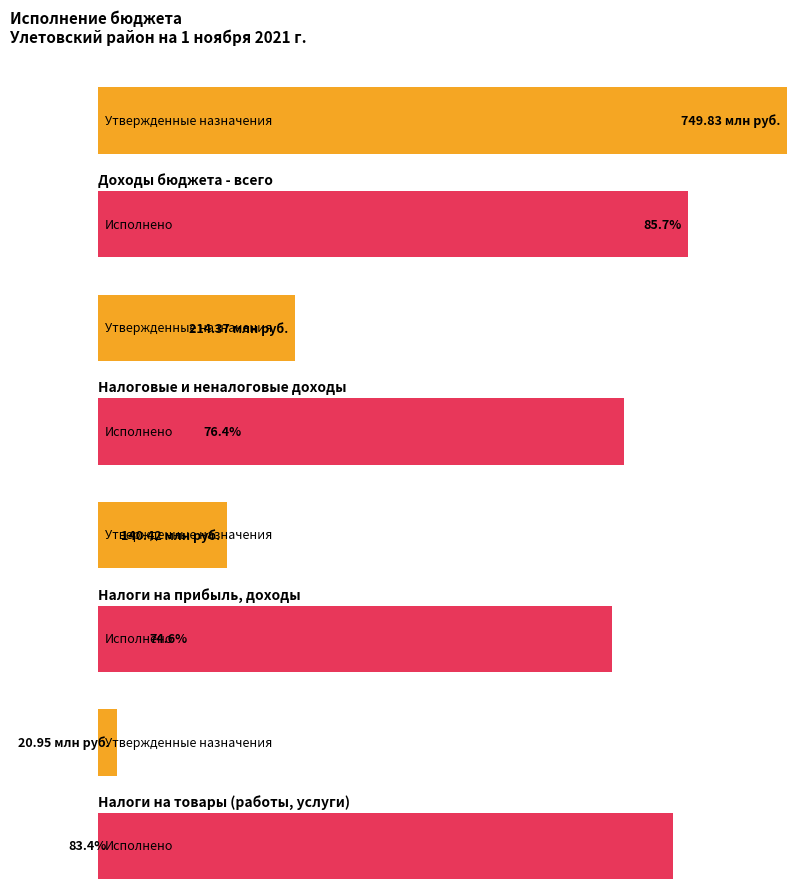

What is the difference between the highest and lowest values at НАЛОГОВЫЕ И НЕНАЛОГОВЫЕ ДОХОДЫ?

50688758.3